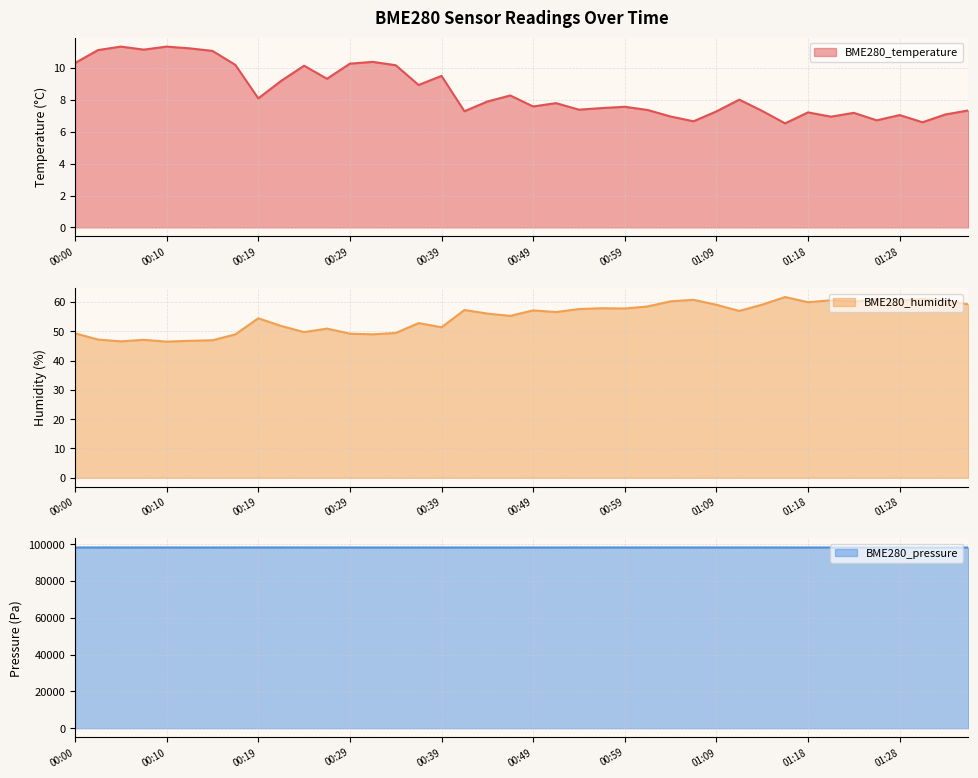

In BME280_humidity, how many points are higher than both neighbors (excluding endpoints)?

12